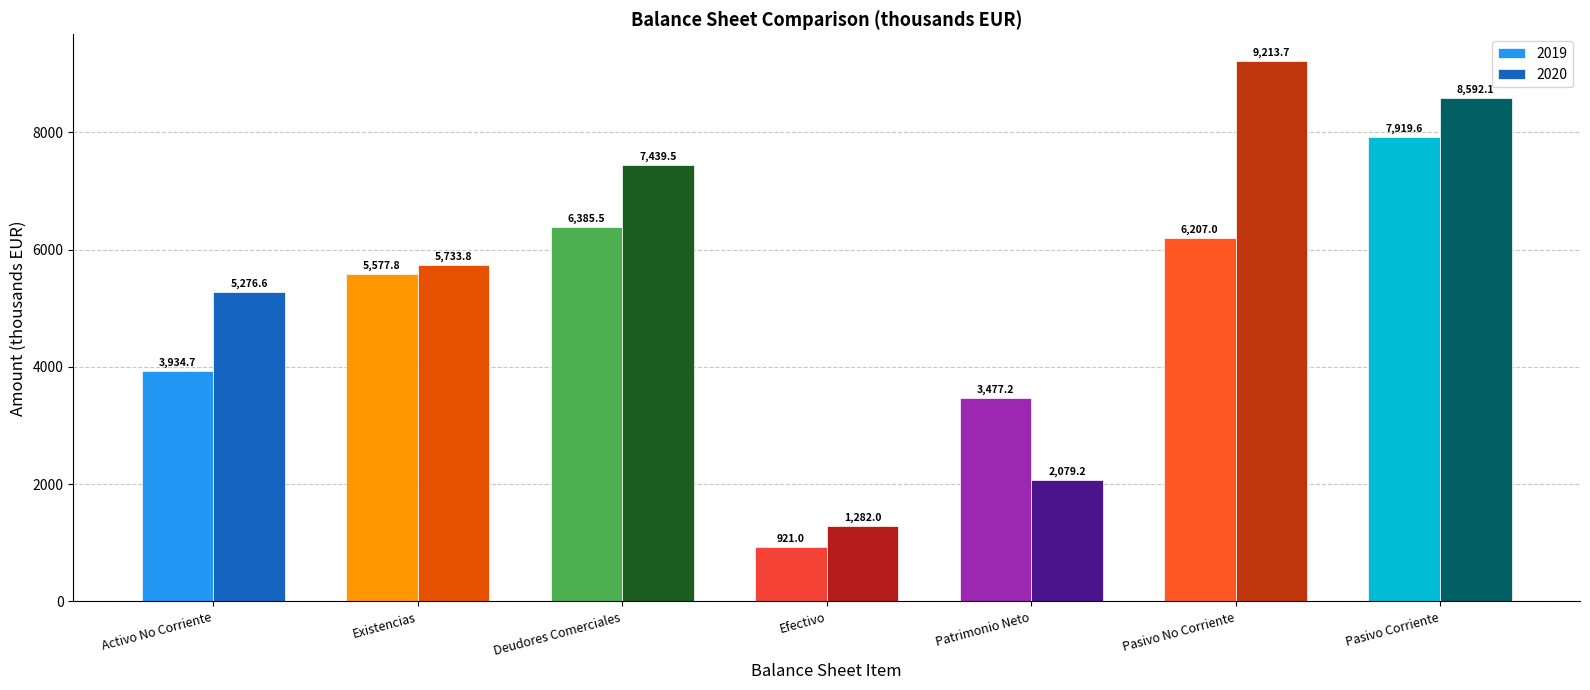

What is the difference between the highest and lowest values at Deudores Comerciales?

1054.0